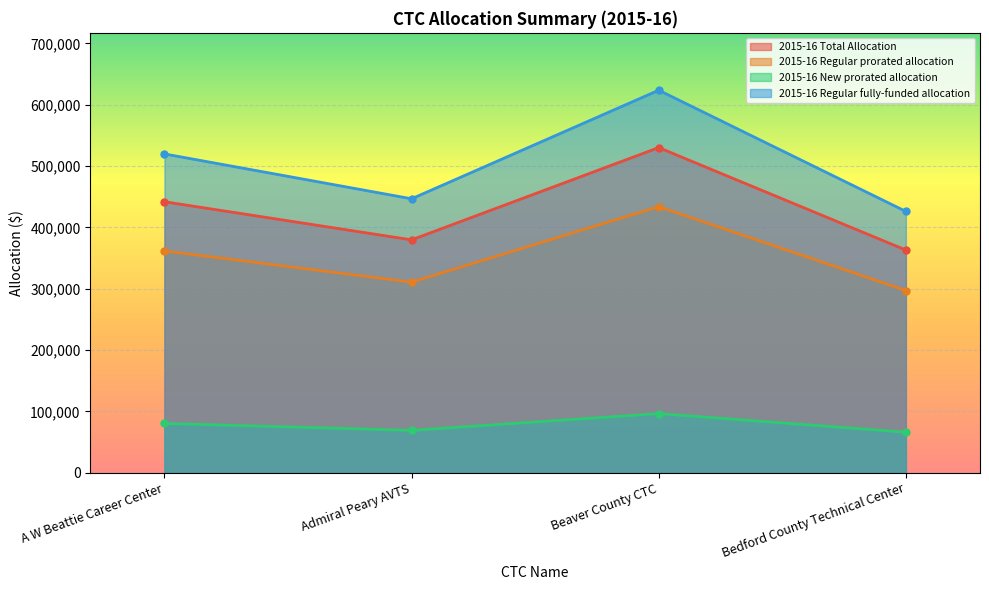

How many data points in 2015-16 New prorated allocation are less than 80292?

2